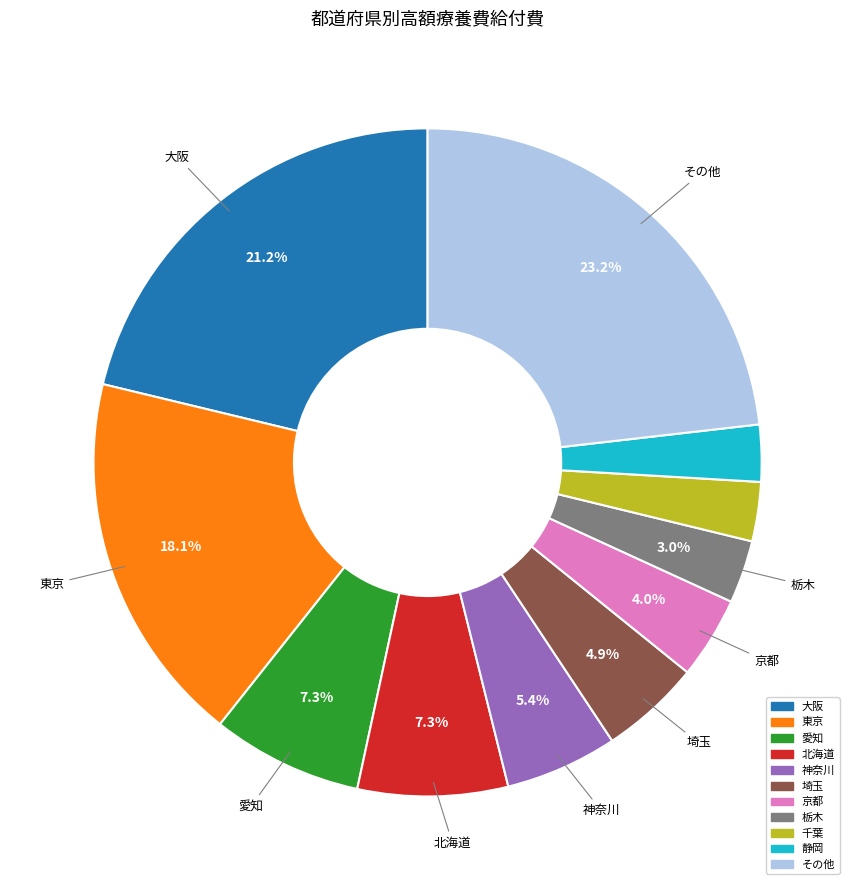

What is the largest slice in the pie chart?

その他